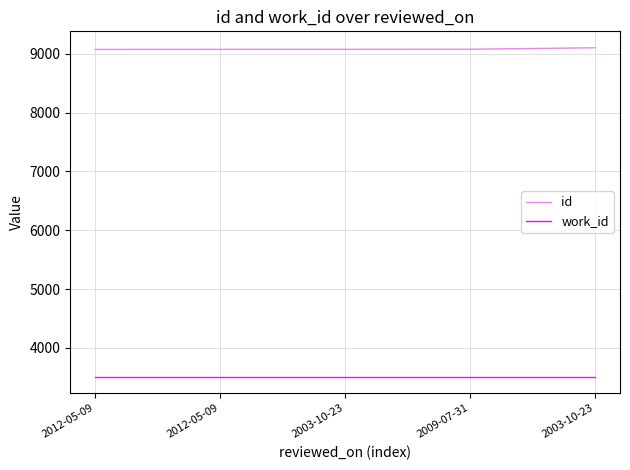

Which series changed the most between 2012-05-09 and 2003-10-23?

id